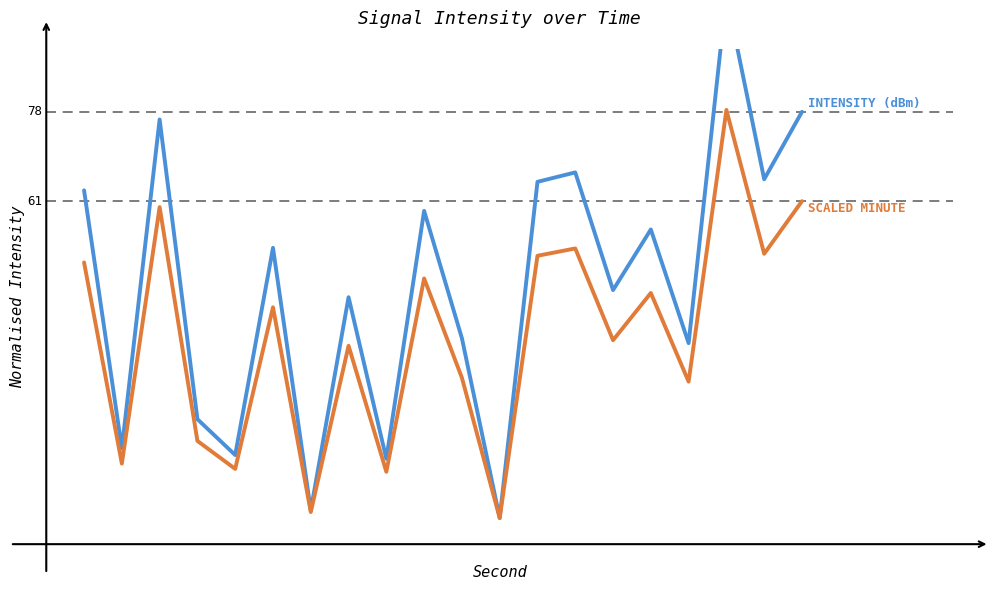

Reading right to left, transcribe all the data shown in this chart.

intensity(dBm): 77.6	64.8	100.0	33.4	55.1	43.6	66.1	64.3	0.0	34.4	58.7	11.3	42.2	1.5	51.6	12.0	18.9	76.2	13.3	62.6
minute (scaled): 60.6	50.5	78.0	26.1	43.0	34.0	51.5	50.1	0.0	26.8	45.8	8.8	32.9	1.1	40.3	9.4	14.7	59.4	10.4	48.8